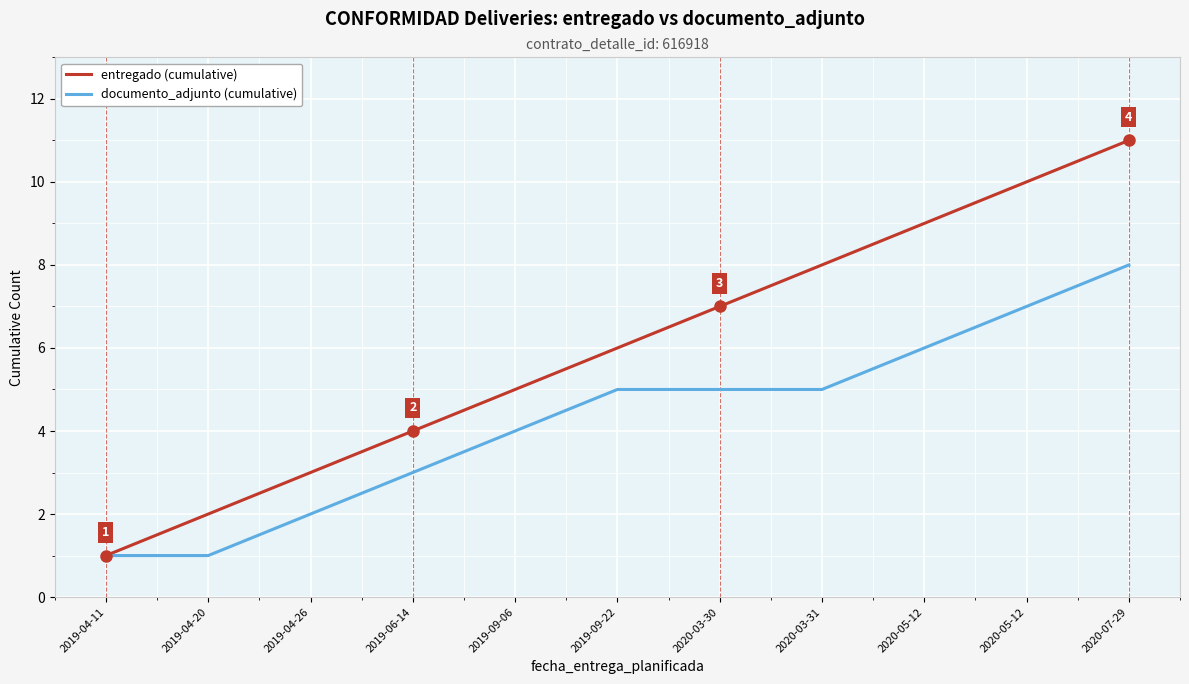

Is this an area chart (filled region under the line)?

No